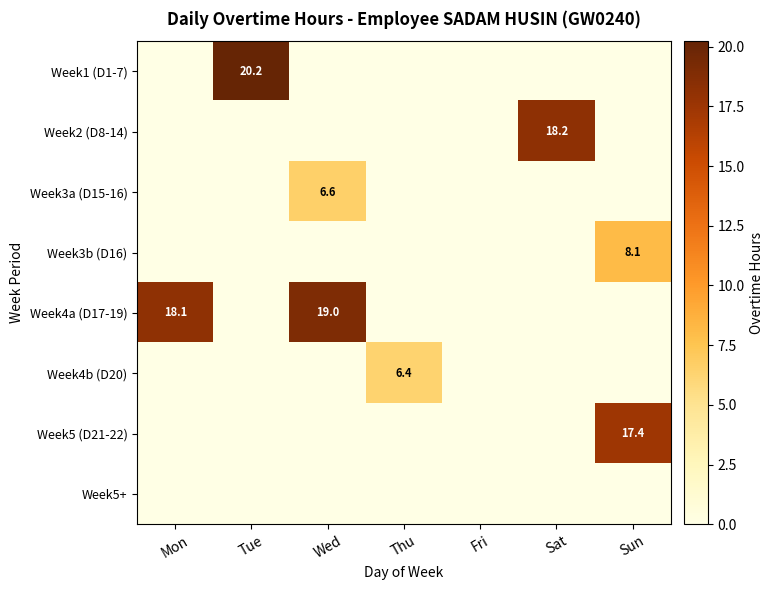

The Week4a (D17-19) series shows 4.6 at Mon. True or false?

False